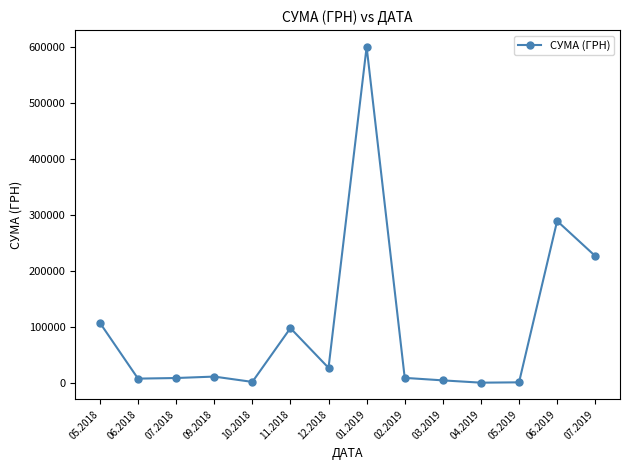

How many distinct data groups are displayed?

1